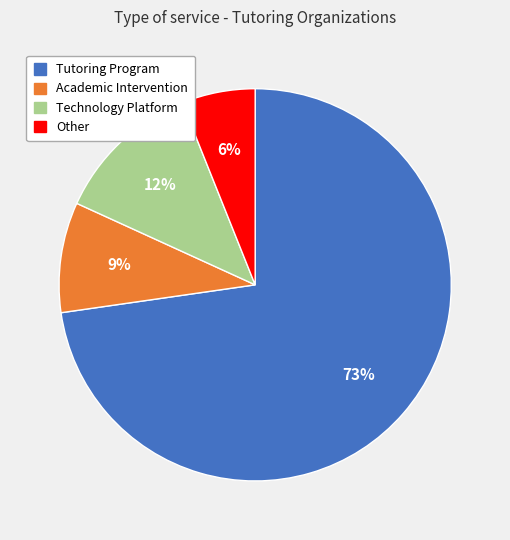

Which category has the biggest portion of the pie?

Tutoring Program